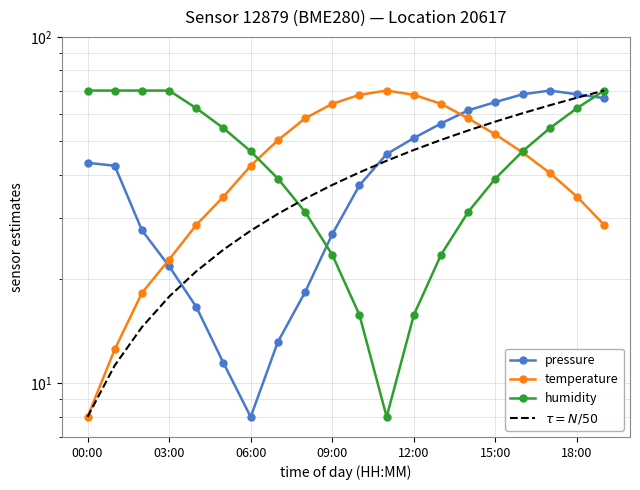

True or false: humidity has a value of 70.0 at 19.

True